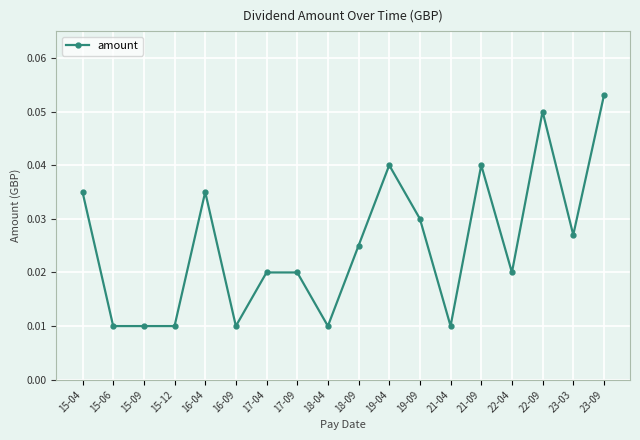

Count the values in the range 0 to 1.

18